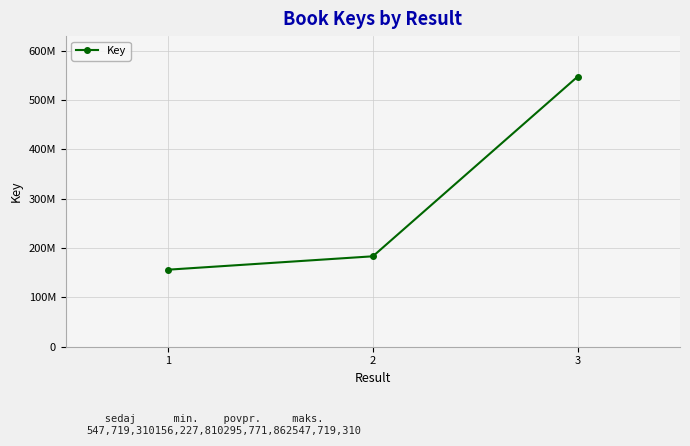

What is the minimum value shown in the chart?

156227810